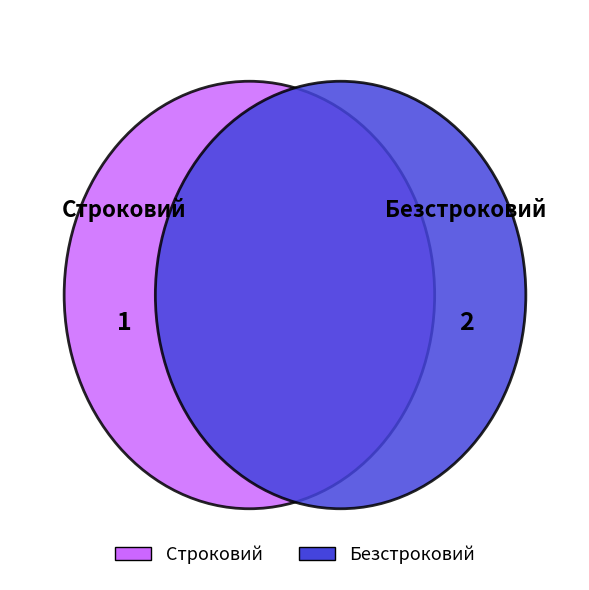

Rank the categories by value from highest to lowest.

Безстроковий, Строковий